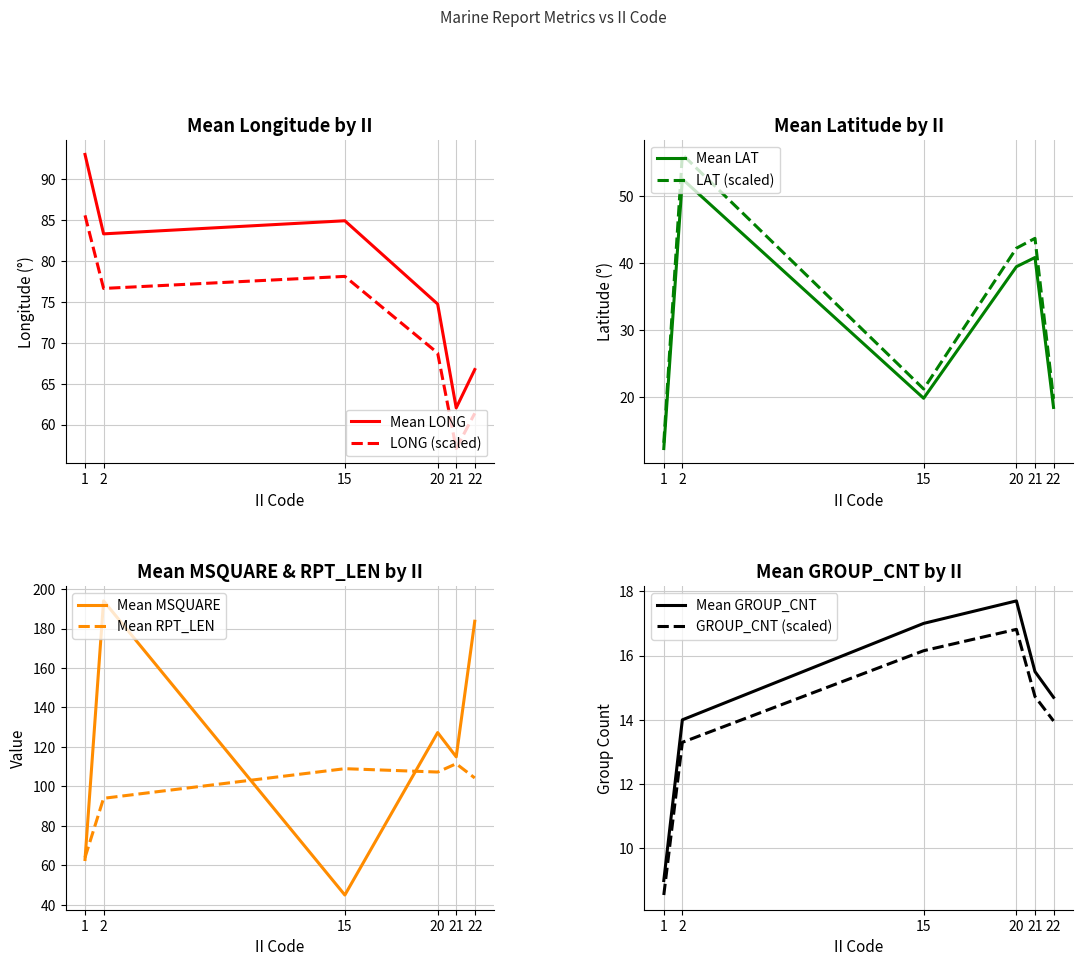

The value of LONG_mean at 22 is 91.5. True or false?

False